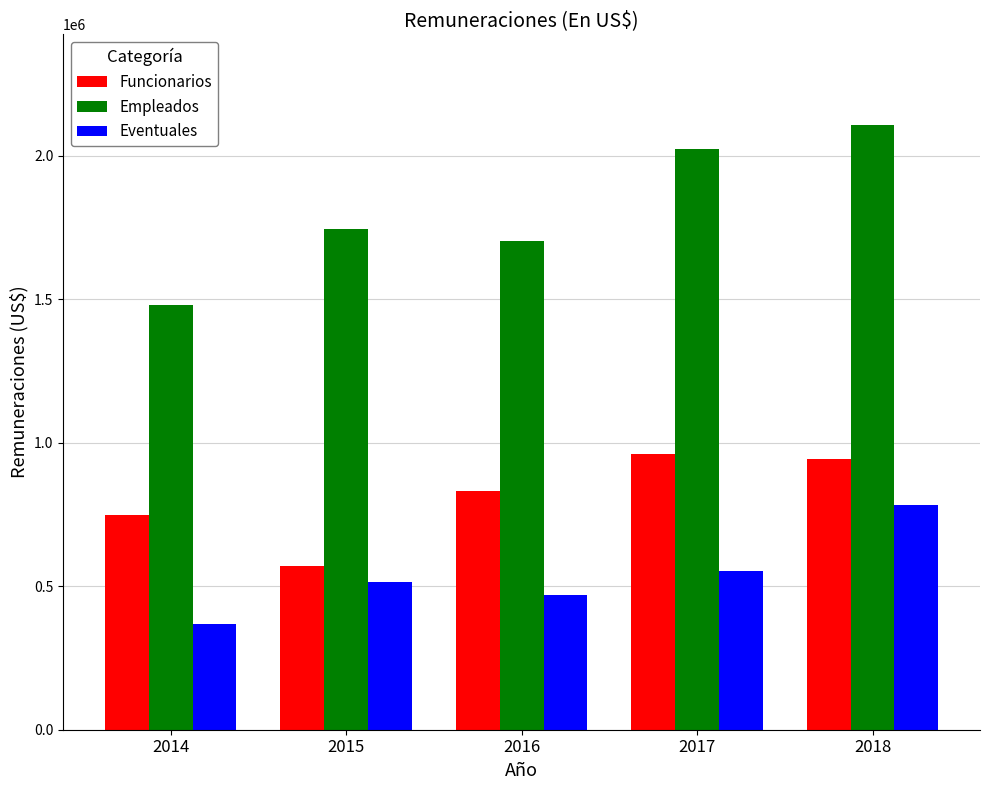

How many values in the Funcionarios series exceed 832220?

3